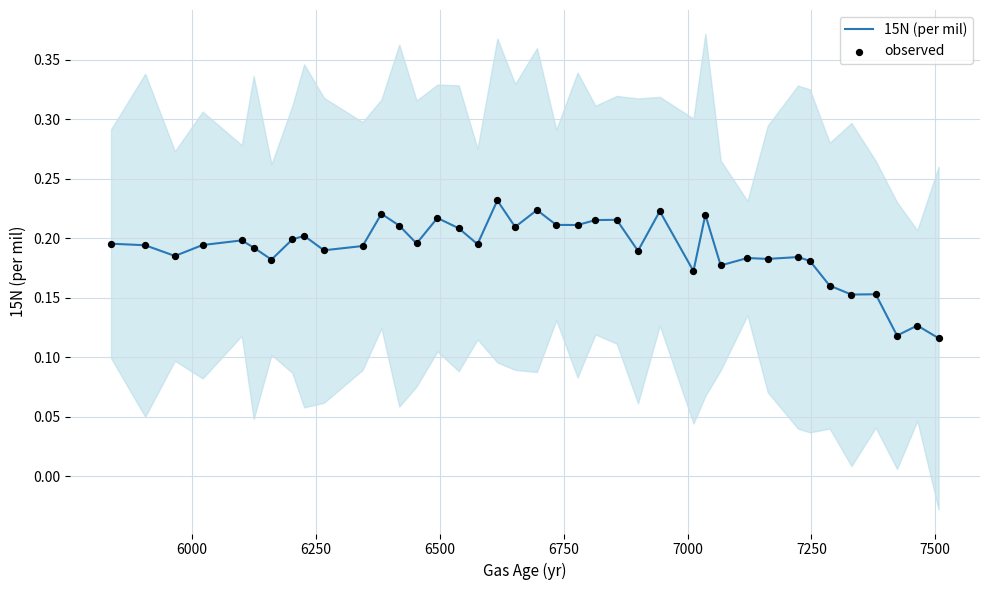

Which series reaches the minimum Y coordinate?

15N (per mil)